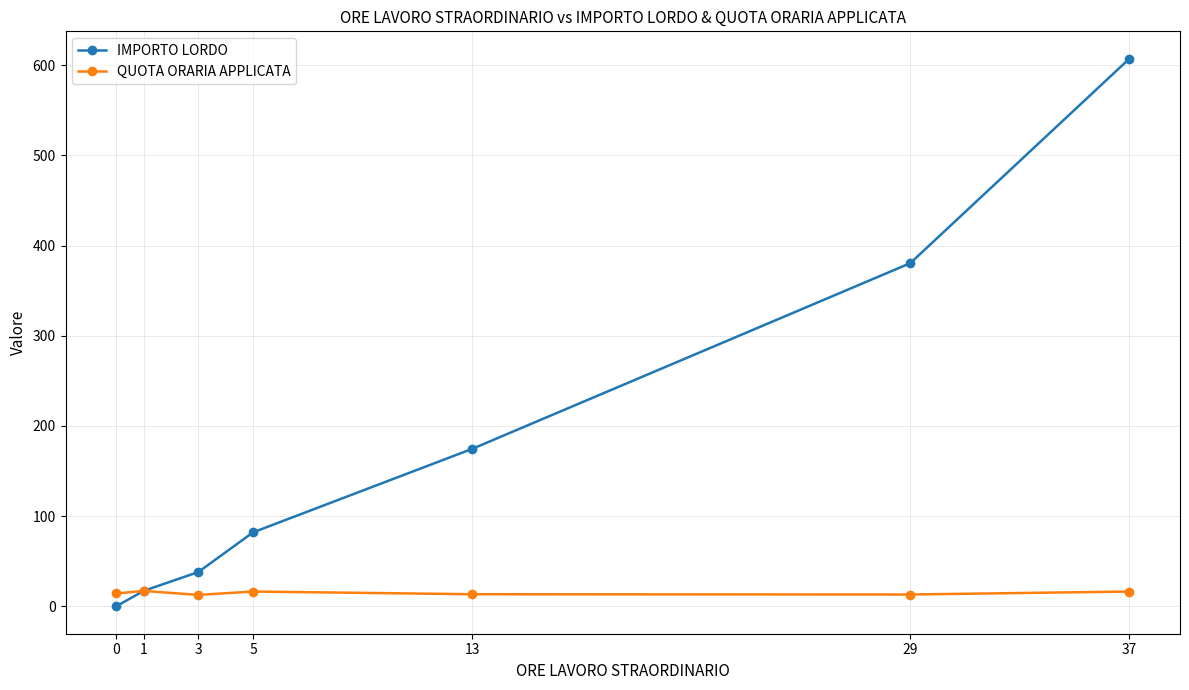

True or false: IMPORTO LORDO has a value of 17.1 at 1.

True